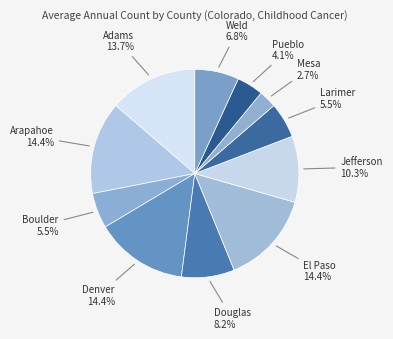

Count the number of slices in the pie.

11